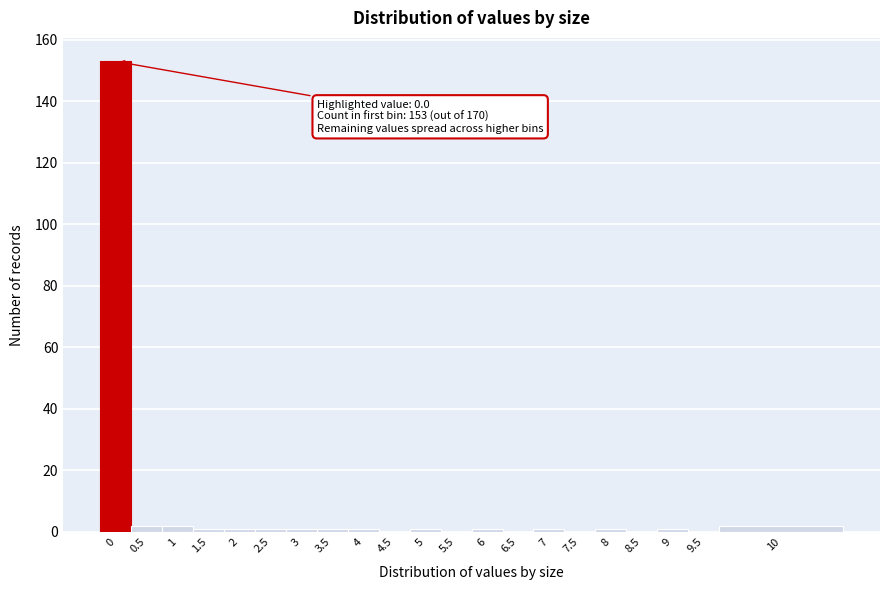

Reading left to right, what are all the values shown in this chart?

0=153	0.5=2	1=2	1.5=1	2=1	2.5=1	3=1	3.5=1	4=1	4.5=0	5=1	5.5=0	6=1	6.5=0	7=1	7.5=0	8=1	8.5=0	9=1	9.5=0	10=2